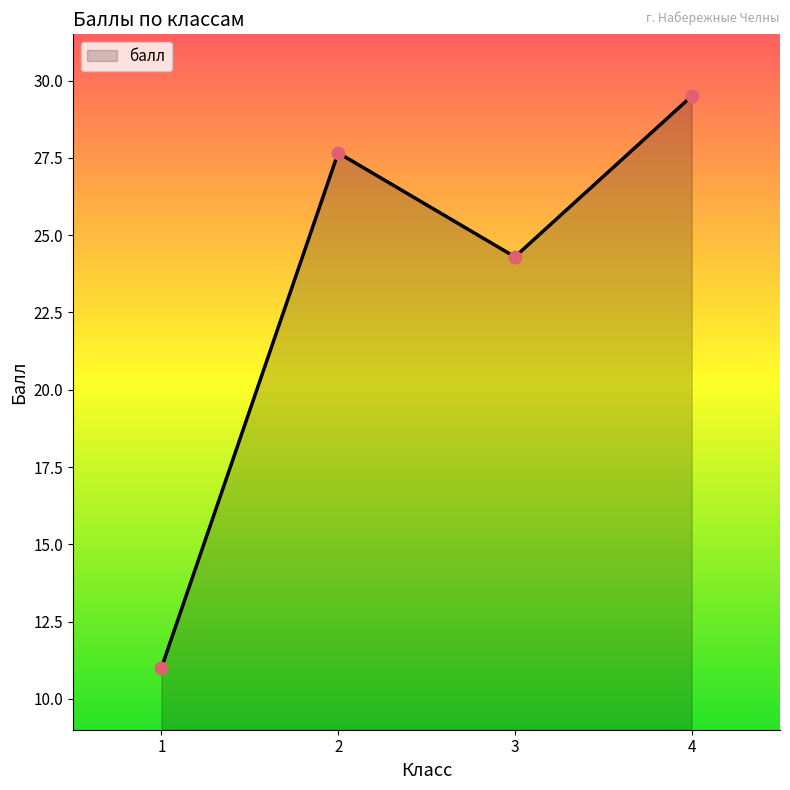

What is the ratio of the value at 3 to the value at 2?

0.9